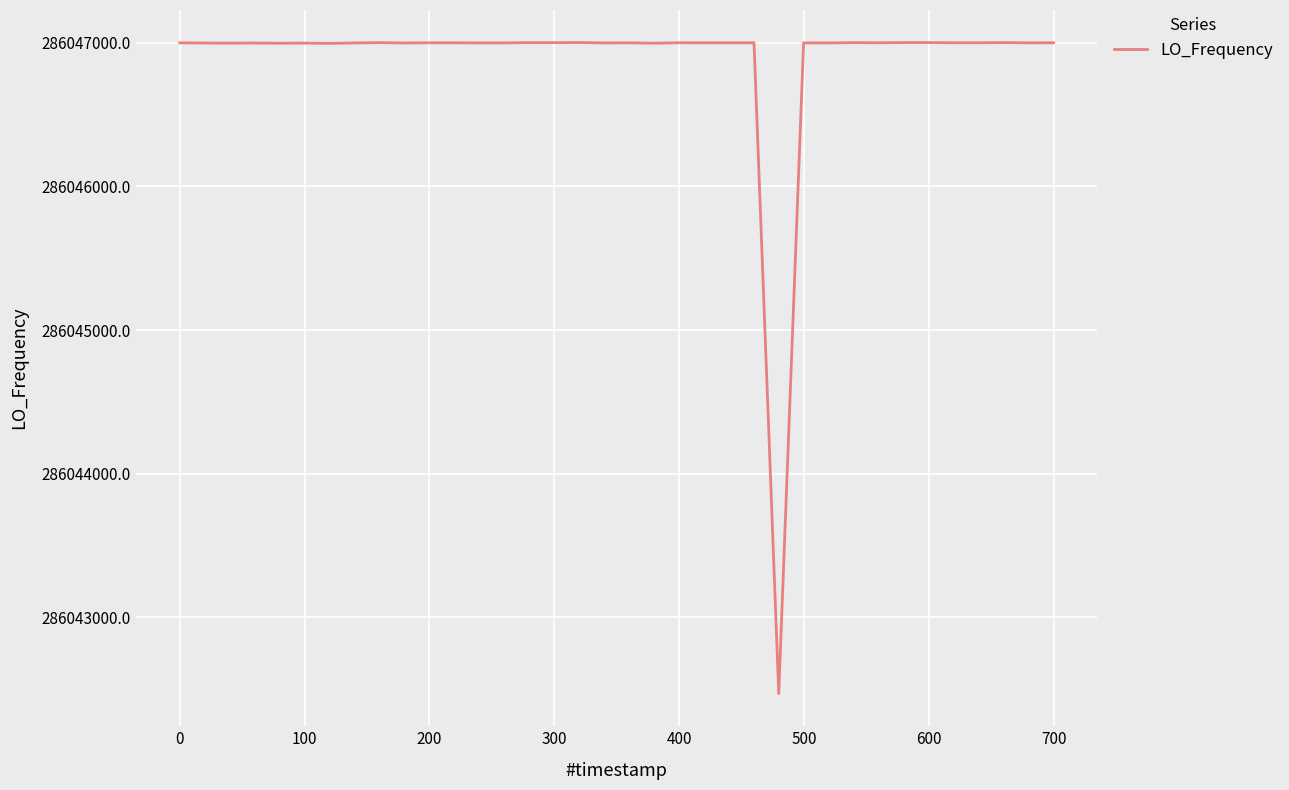

How many lines are shown in the chart?

1